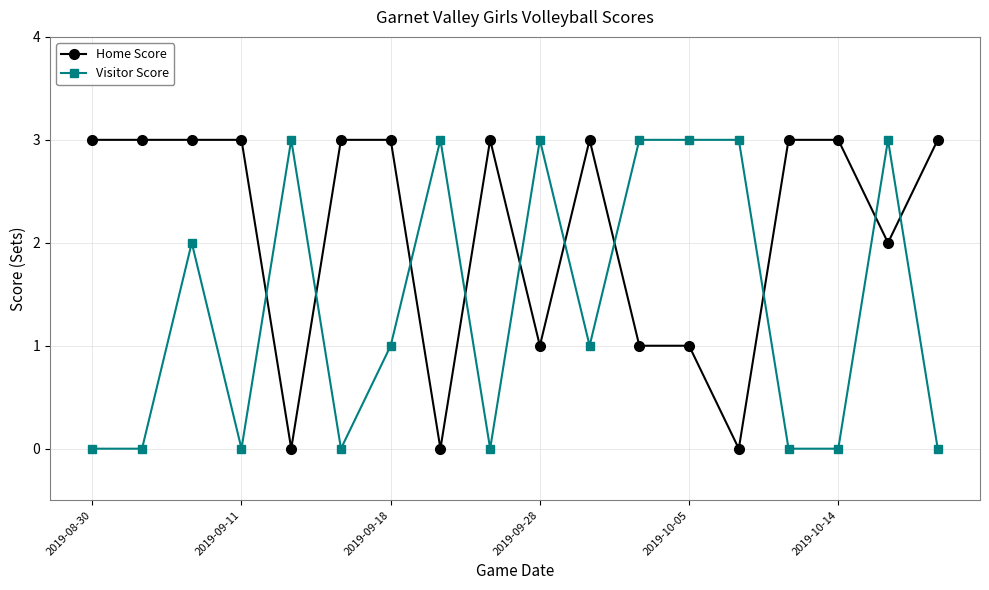

How many intersections are there between Visitor Score and Home Score?

10